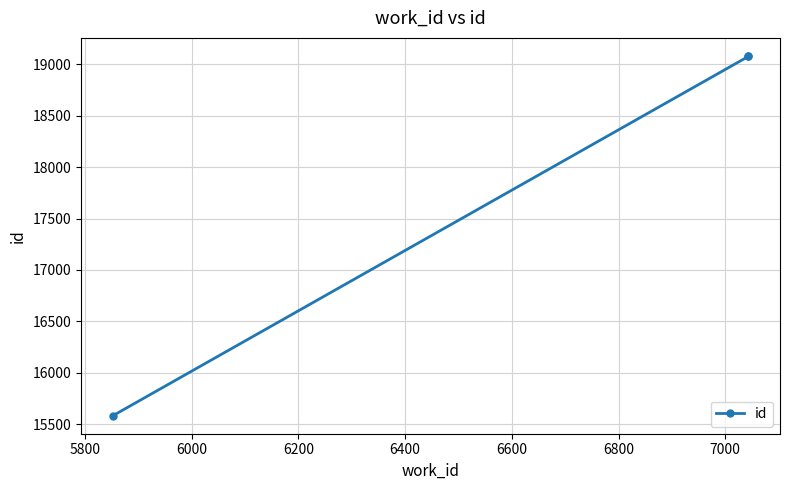

How many data points are above 19074?

1